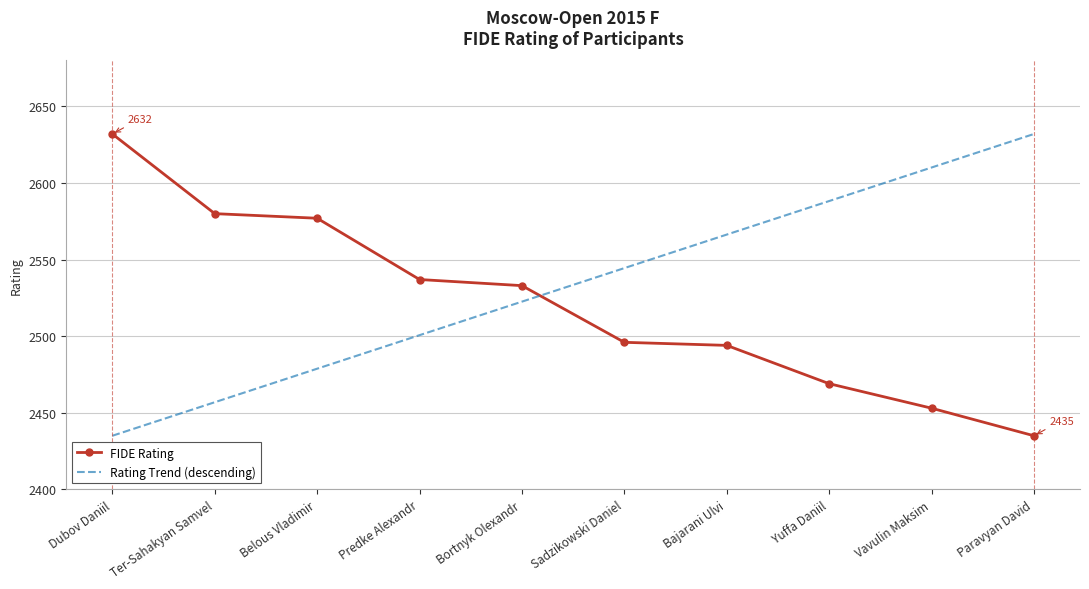

At how many categories does at least one series exceed 2590?

3